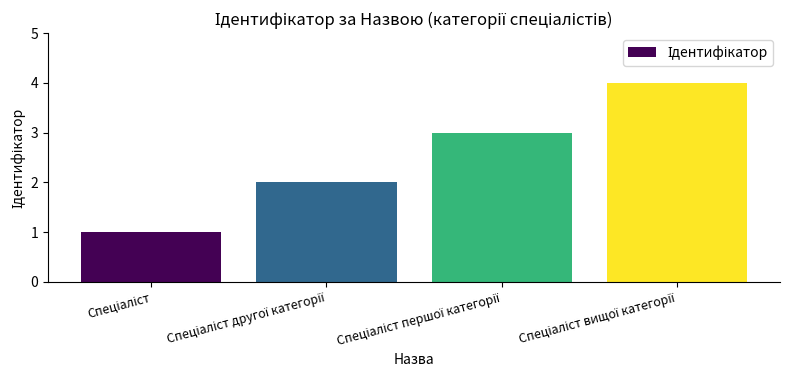

What is the greatest value displayed?

4